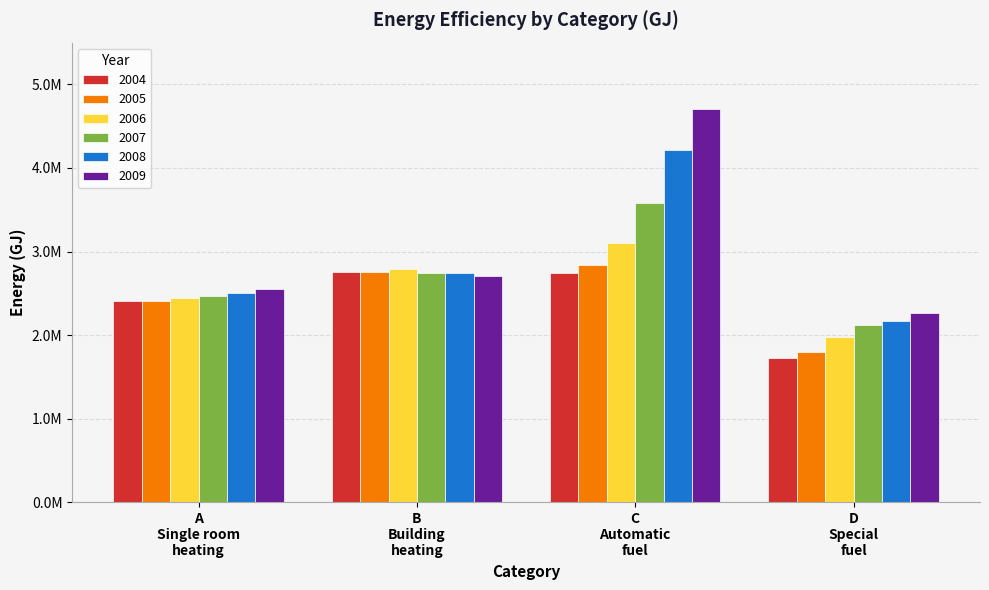

Are the bars horizontal?

No